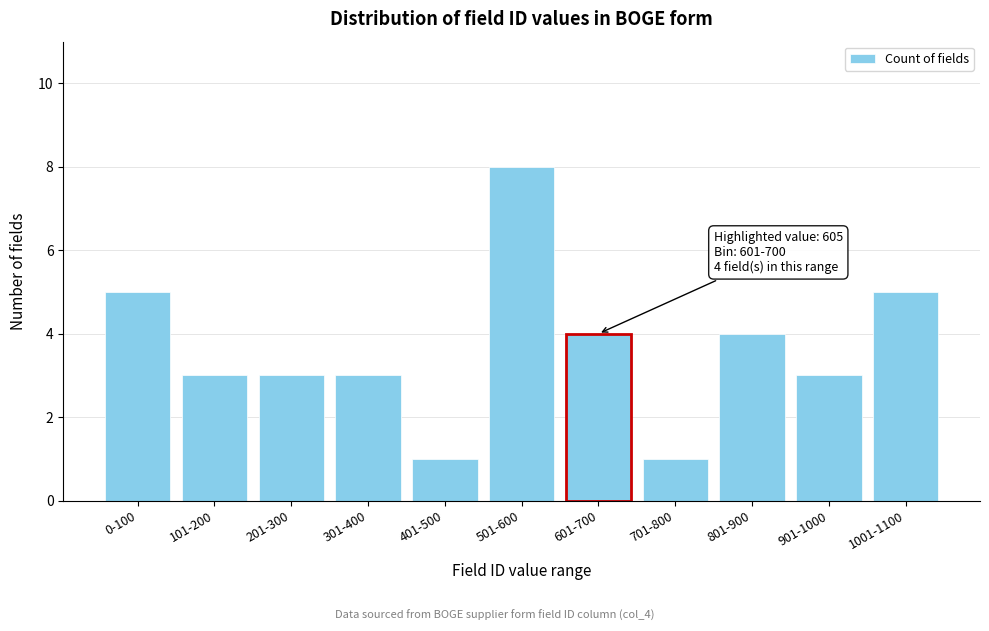

Reading left to right, list all the values displayed in this chart.

5	3	3	3	1	8	4	1	4	3	5